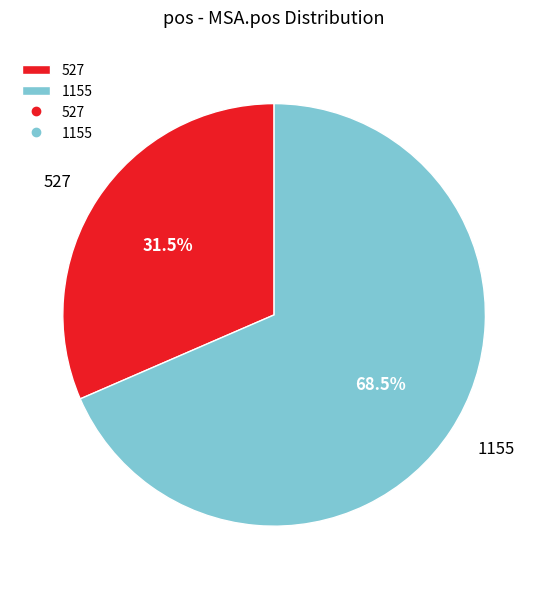

To the nearest percent, what is the difference between the 527 and 1155 slice percentages?

37%